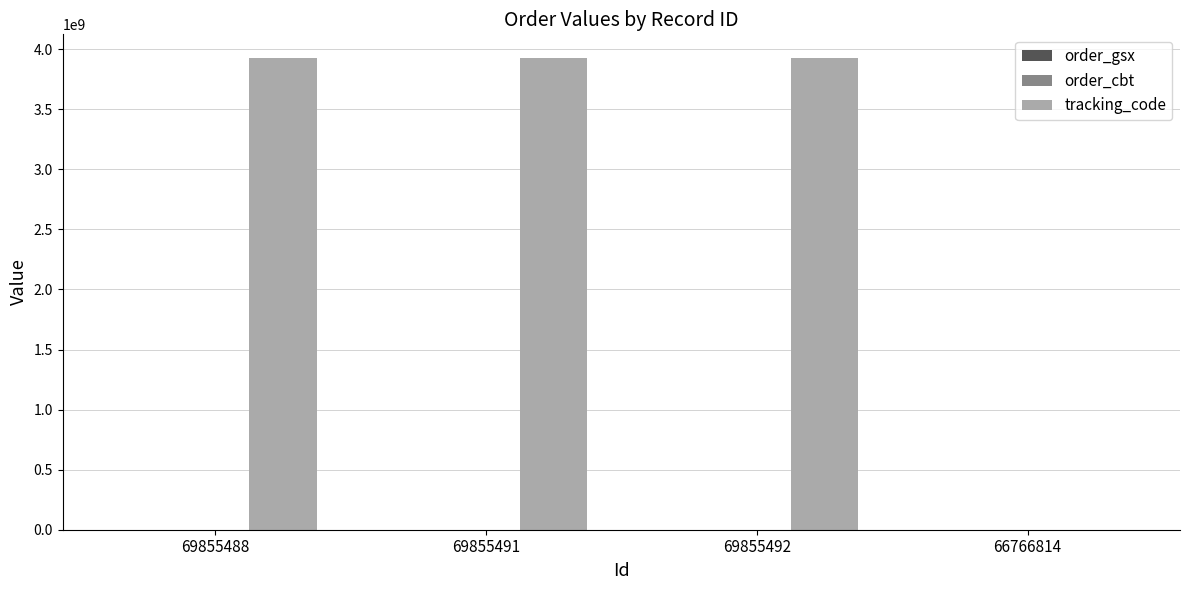

What is the greatest value displayed?

3927567283